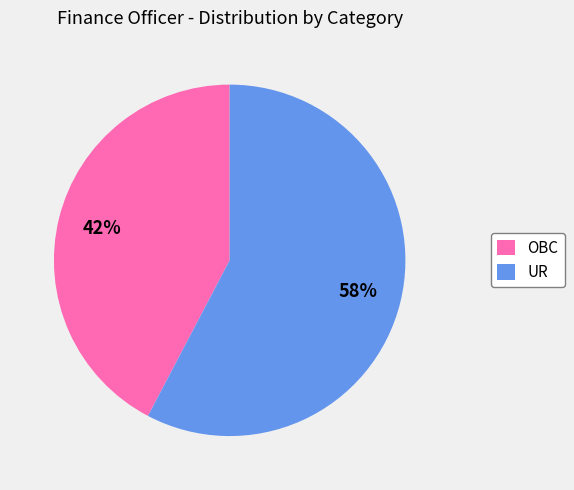

What percentage is the UR slice, to the nearest percent?

58%